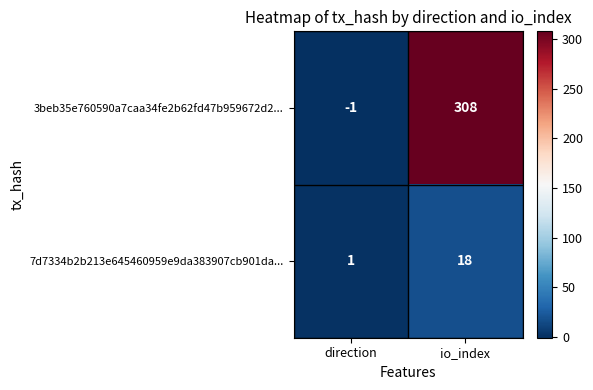

Rank the series by their average value, from highest to lowest.

3beb35e760590a7caa34fe2b62fd47b959672d2..., 7d7334b2b213e645460959e9da383907cb901da...